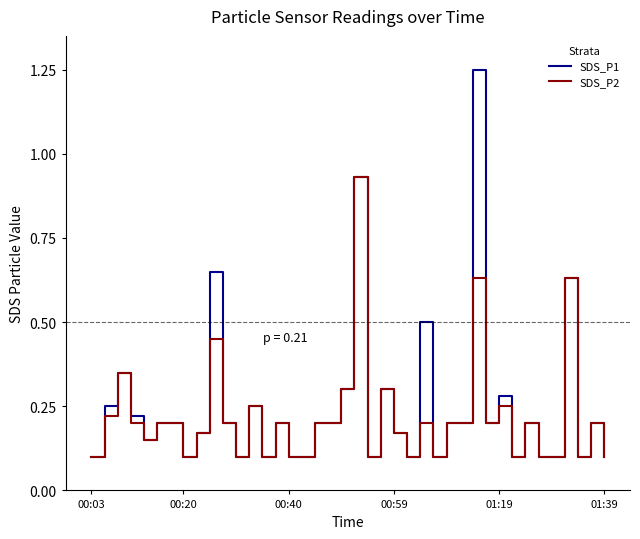

Which series has the widest spread of values?

SDS_P1